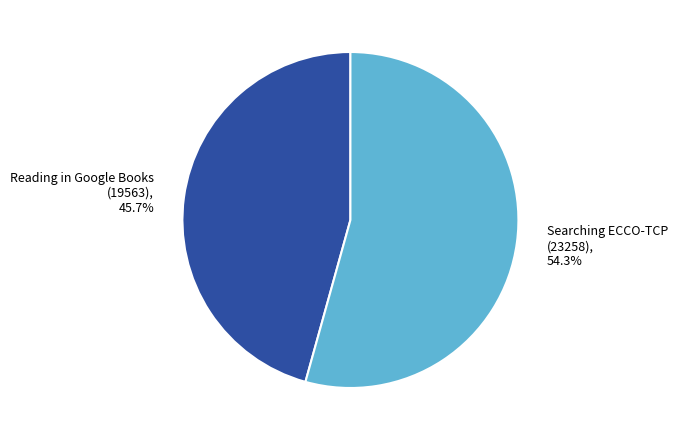

Does Reading in Google Books represent more than half of the total?

No